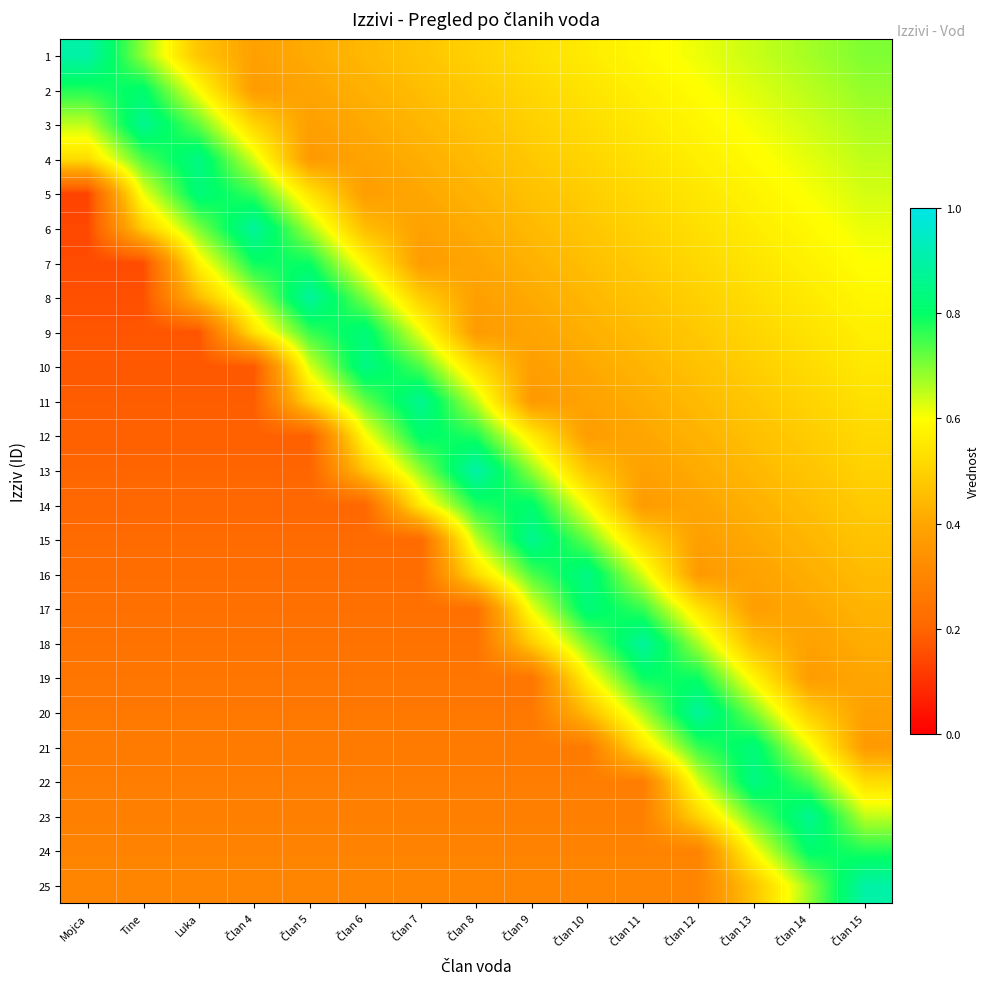

Which label corresponds to the smallest value in the chart?

Mojca